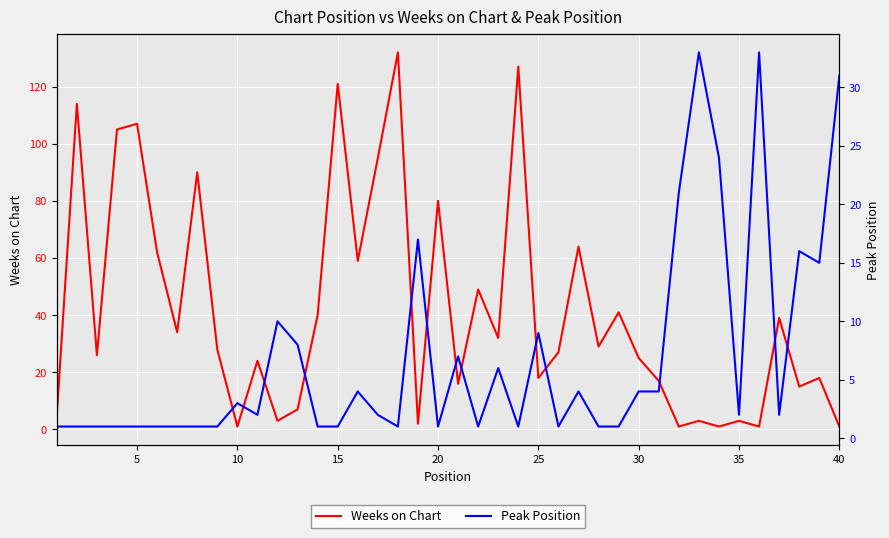

How many times do Weeks on Chart and Peak Position cross each other?

13